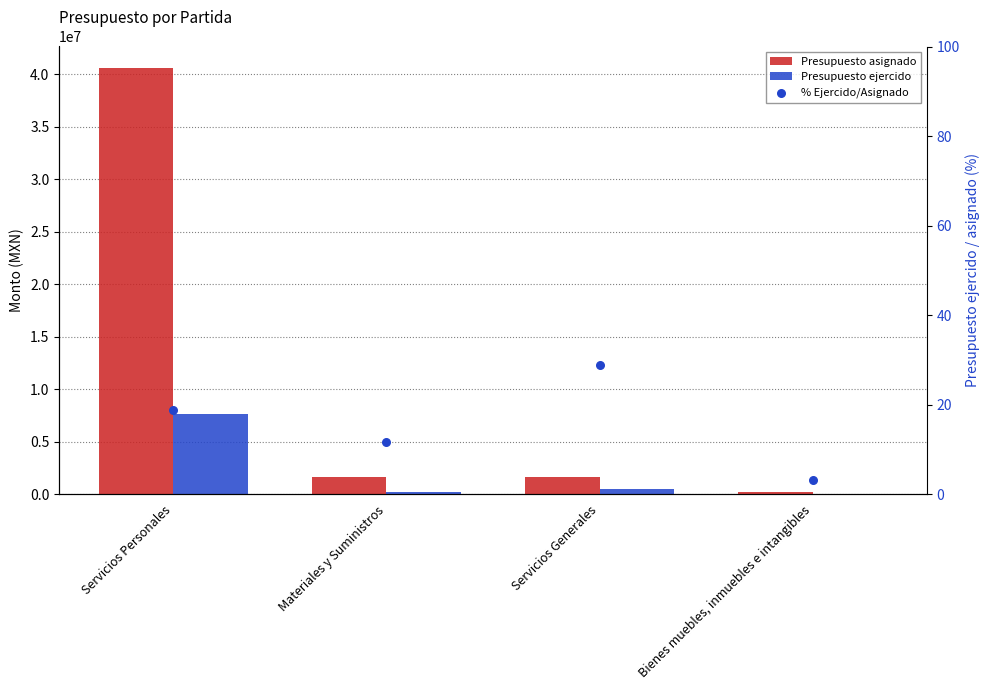

At which category is the sum across all series the highest?

Servicios Personales